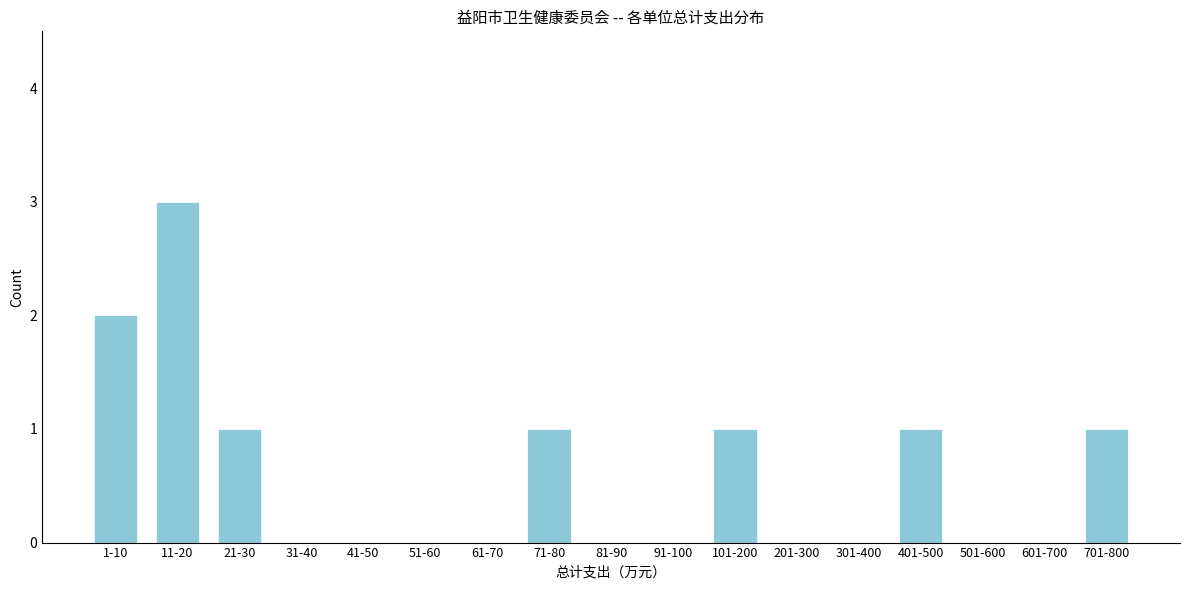

Reading left to right, list all the values displayed in this chart.

1-10=2	11-20=3	21-30=1	31-40=0	41-50=0	51-60=0	61-70=0	71-80=1	81-90=0	91-100=0	101-200=1	201-300=0	301-400=0	401-500=1	501-600=0	601-700=0	701-800=1